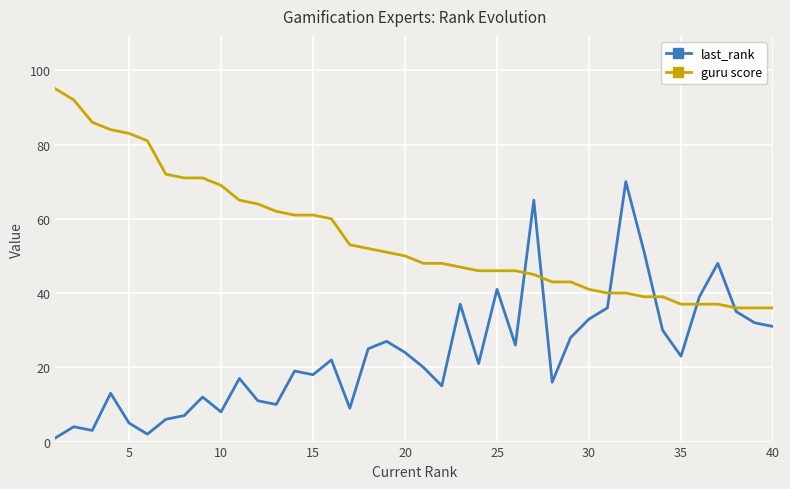

What is the smallest value displayed?

1